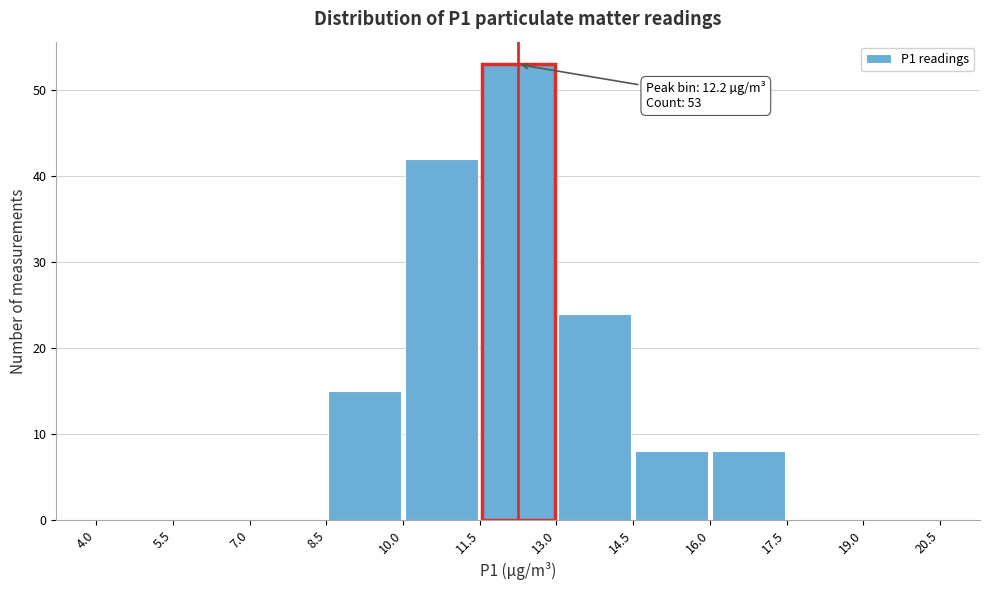

Which range on the x-axis has the tallest bar?

11.5 to 13.0